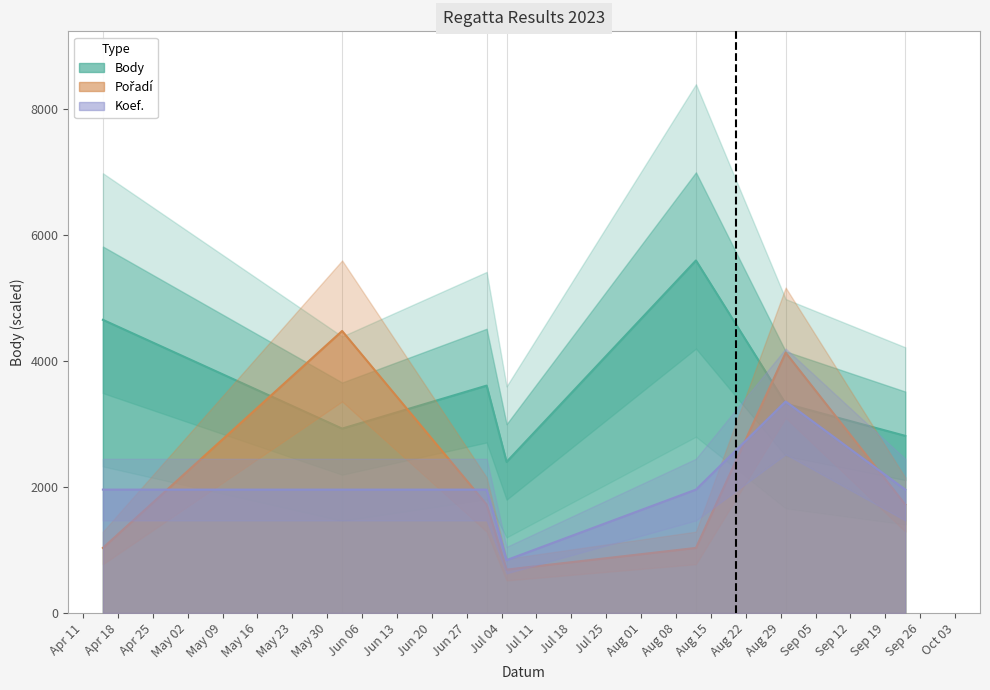

Count the number of categories in the chart.

7